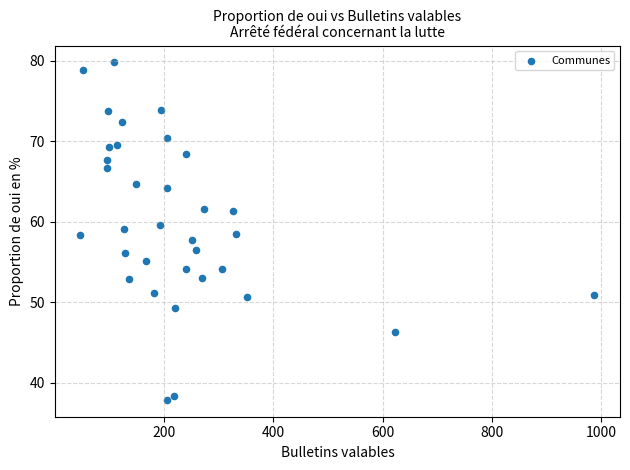

What is the range of Y values (max minus min)?

42.0